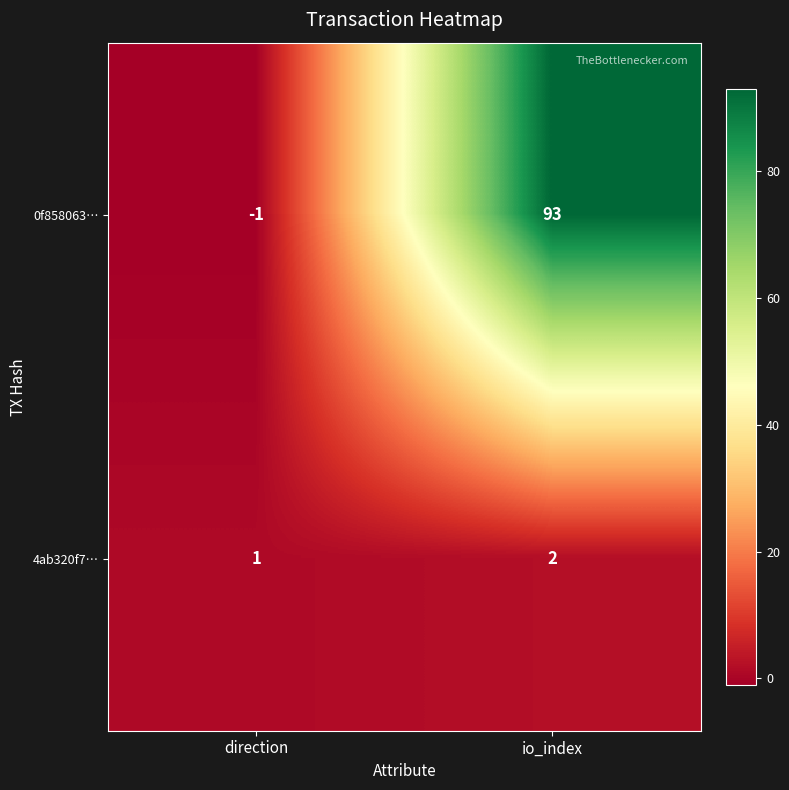

What is the difference between the 0f858063… values at io_index and direction?

94